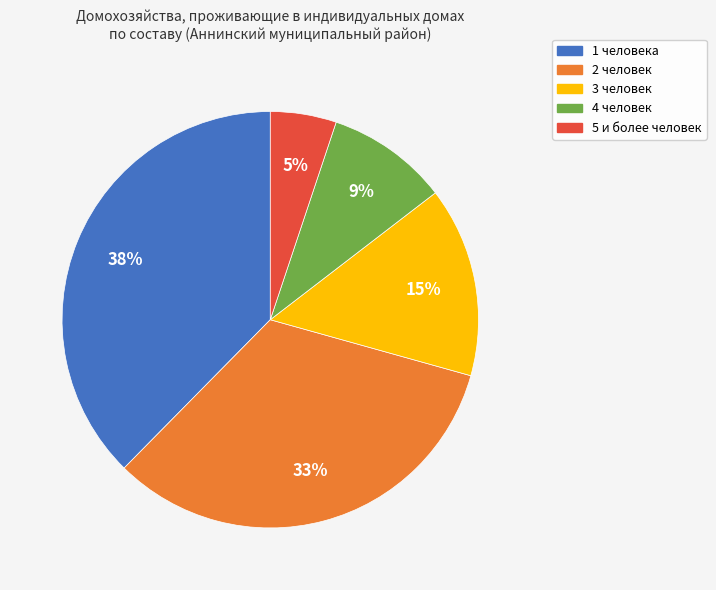

To the nearest percent, what is the average slice percentage?

20%